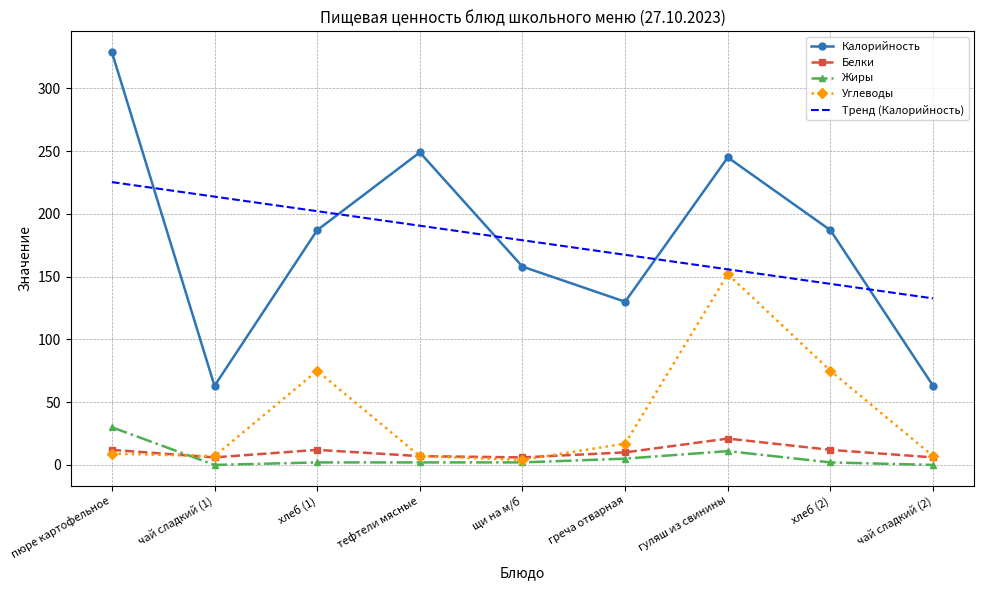

What is the difference between the Углеводы values at греча отварная and чай сладкий (1)?

10.0